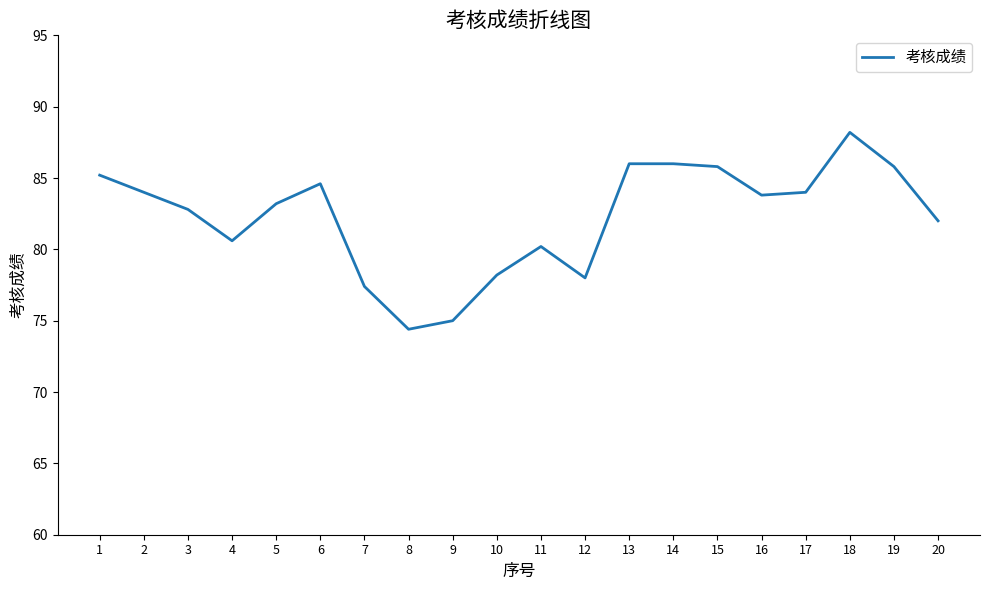

At which category does the chart reach its minimum across all series?

8